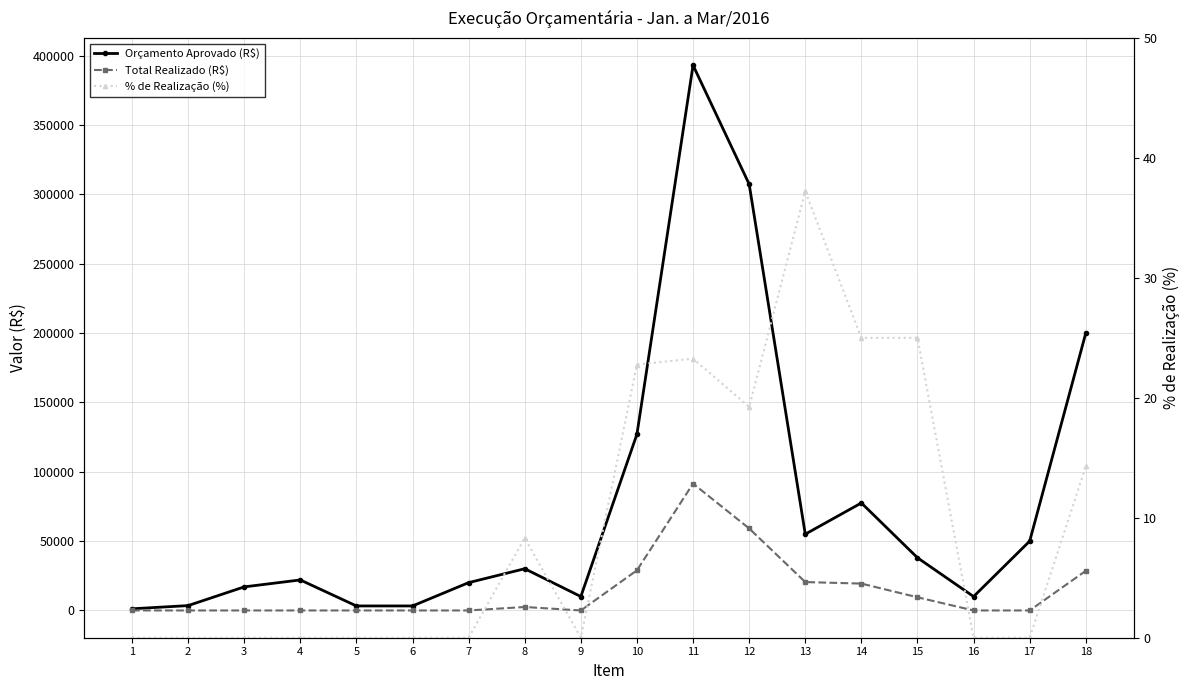

What is the sum of all Total Realizado (R$) values?

259914.5